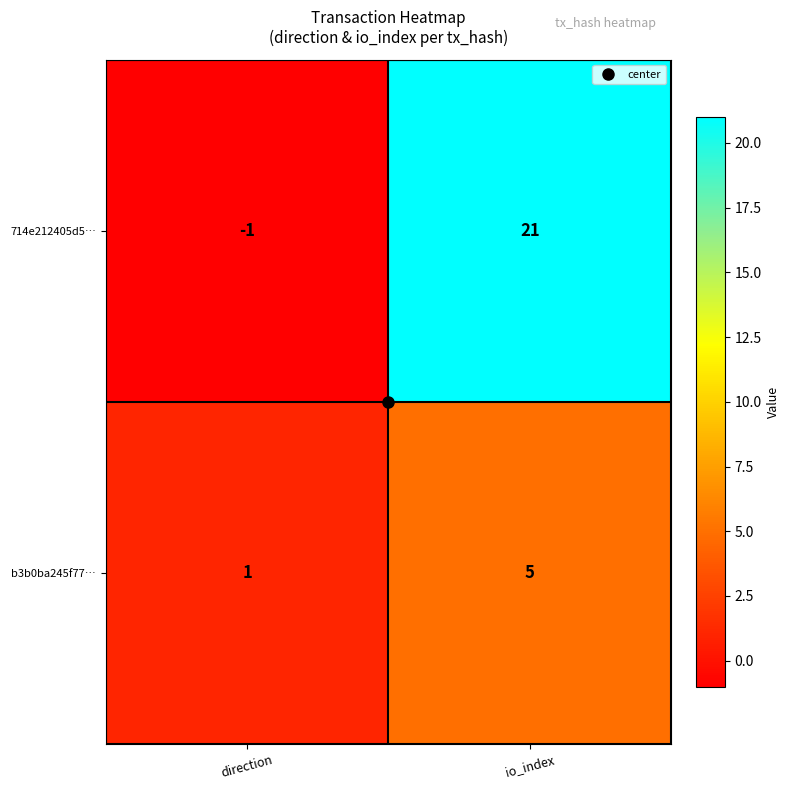

True or false: 714e212405d5… has a value of -1 at direction.

True